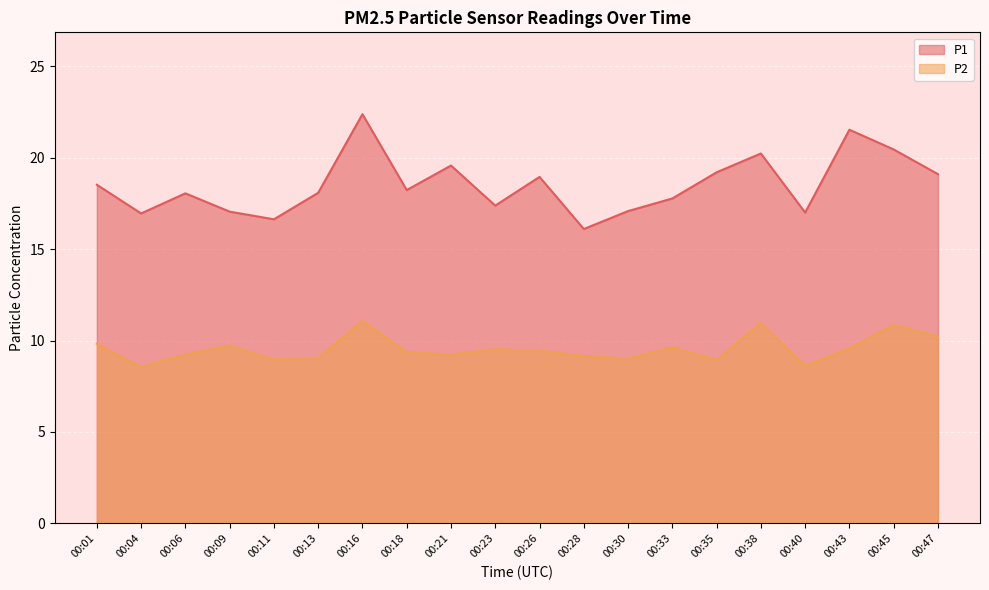

True or false: P1 and P2 intersect in this chart.

False